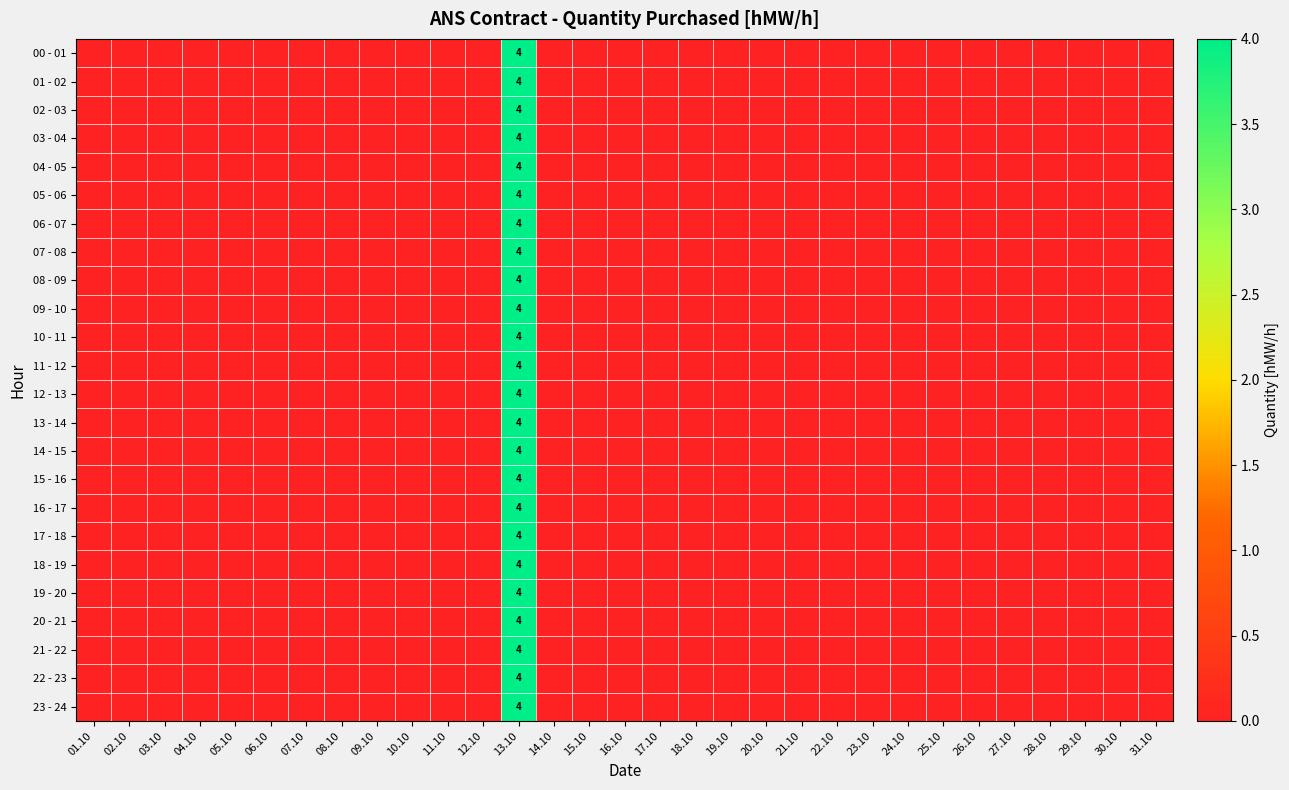

Which series has the widest spread of values?

00 - 01